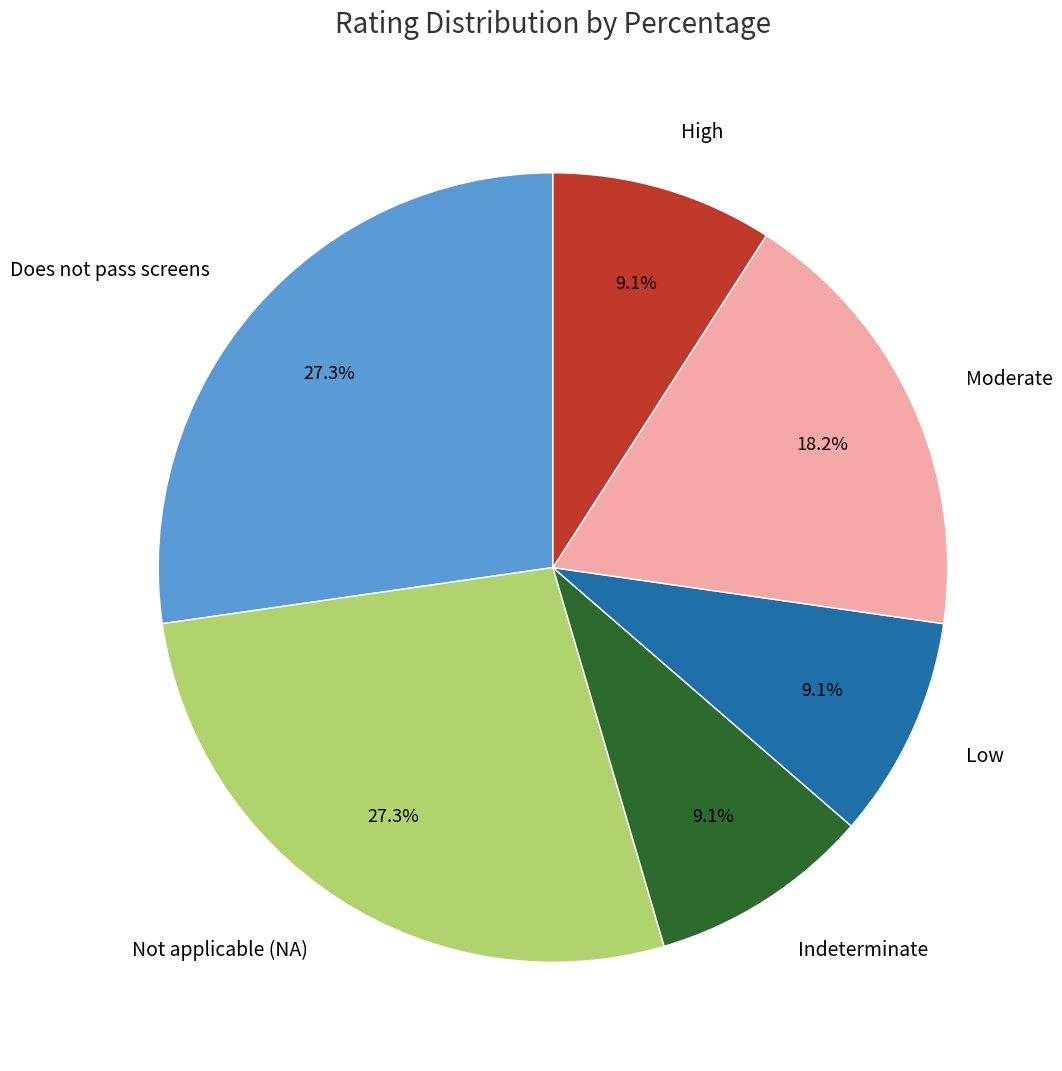

To the nearest percent, what percentage of the pie is High?

9%